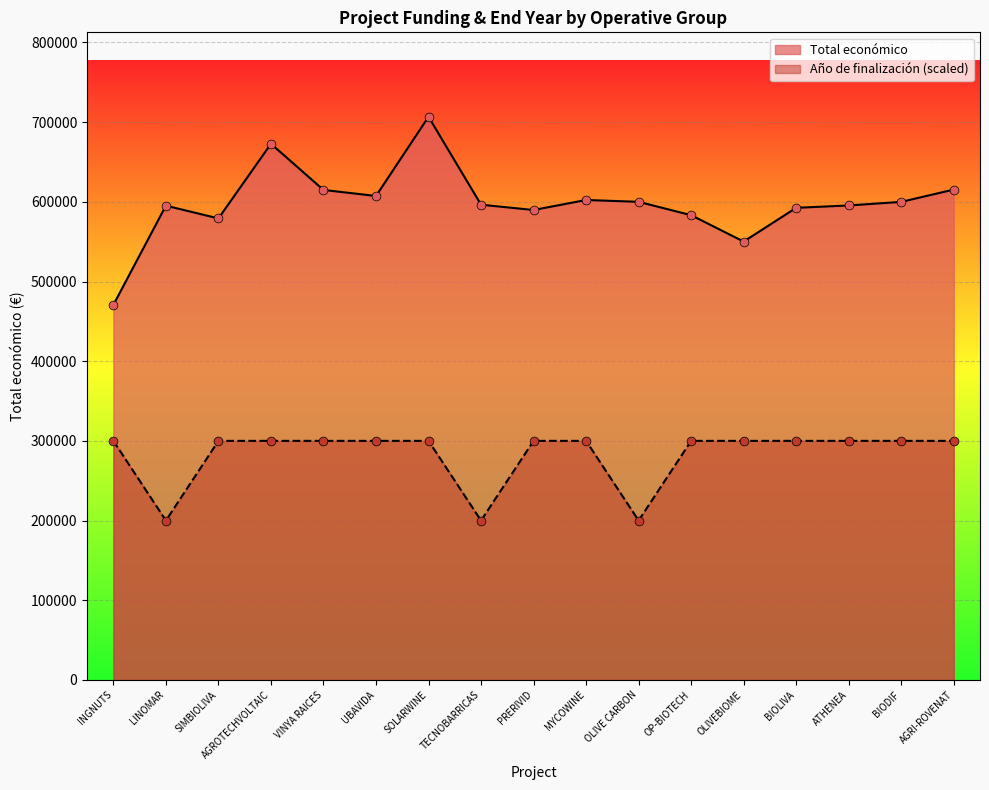

At how many categories does at least one series exceed 519645?

16